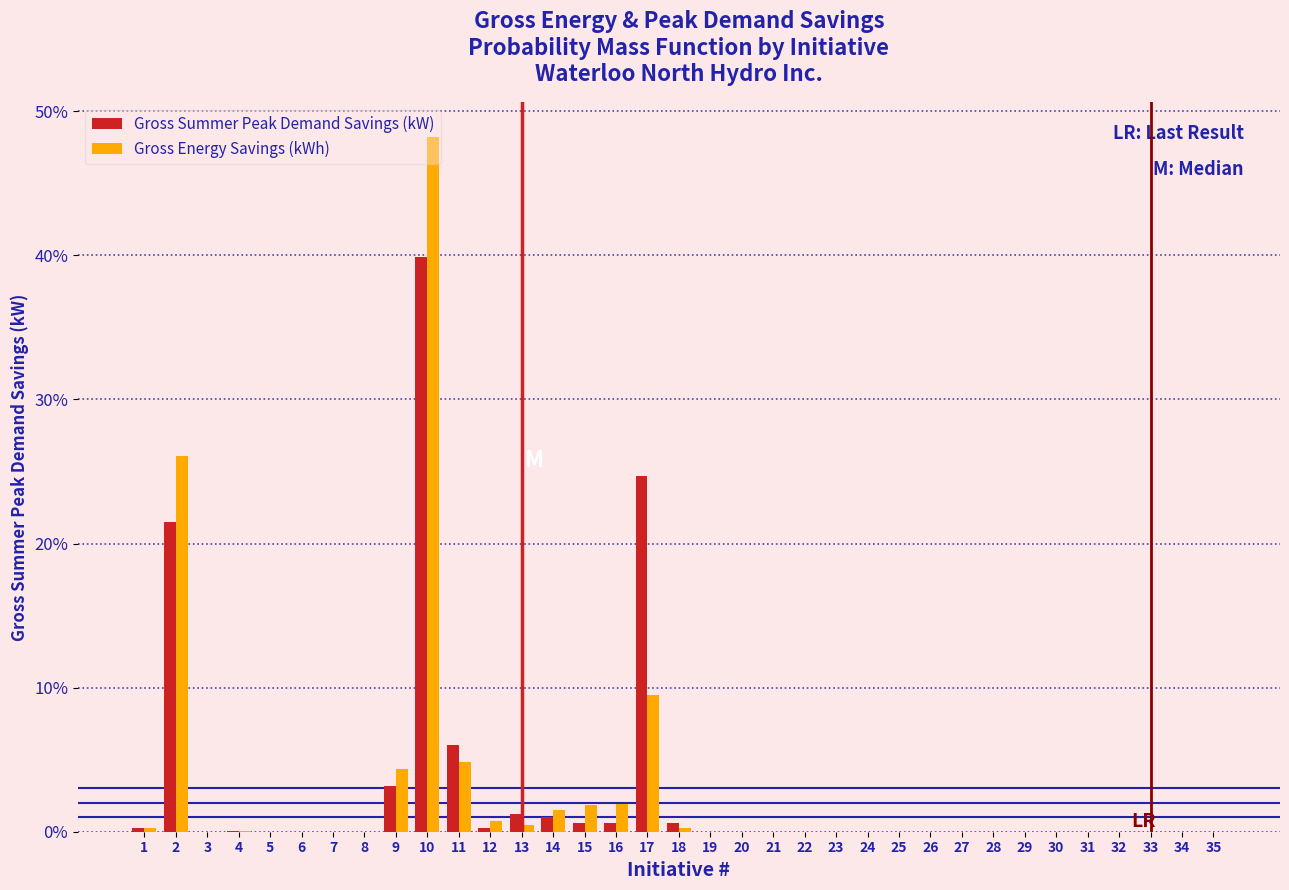

The value of Gross Summer Peak Demand Savings (kW) at 28 is 0.0. True or false?

True